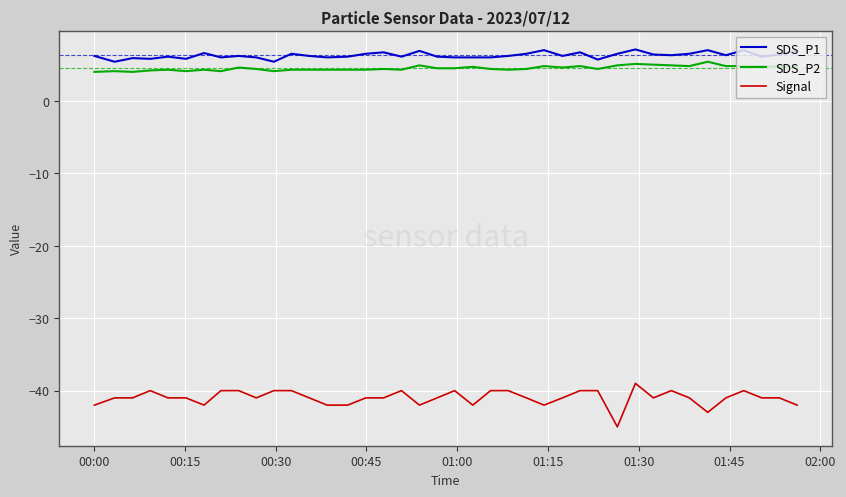

Which series has the largest range (max minus min)?

Signal